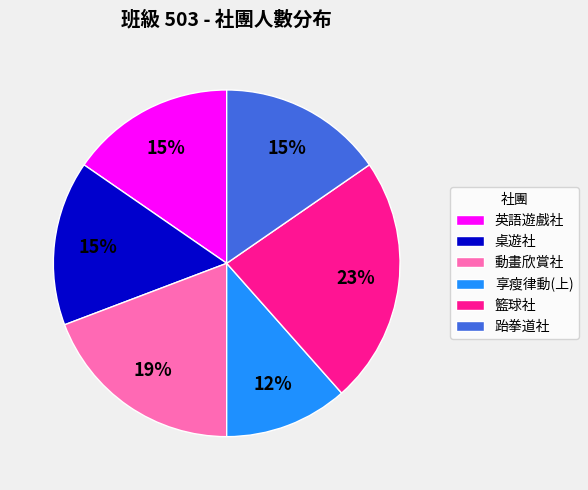

Between 籃球社 and 動畫欣賞社, which is larger?

籃球社